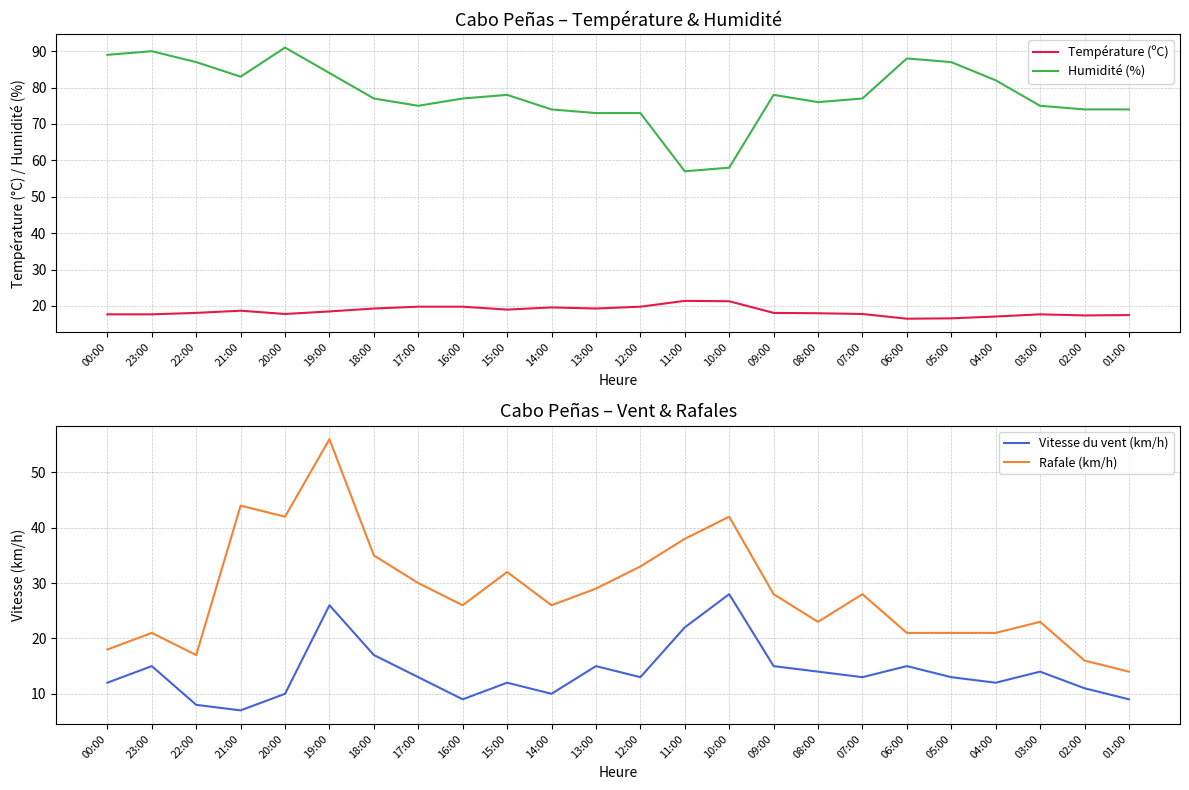

Rank the categories by Vitesse du vent (km/h) value from lowest to highest.

21:00, 22:00, 16:00, 01:00, 20:00, 14:00, 02:00, 00:00, 15:00, 04:00, 17:00, 12:00, 07:00, 05:00, 08:00, 03:00, 23:00, 13:00, 09:00, 06:00, 18:00, 11:00, 19:00, 10:00